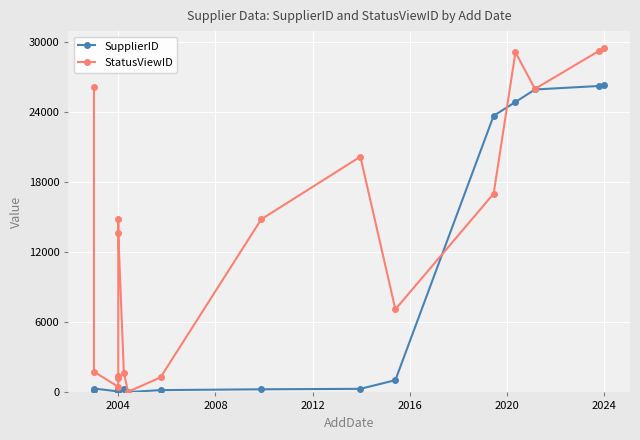

List the series in order of their overall mean, lowest first.

SupplierID, StatusViewID